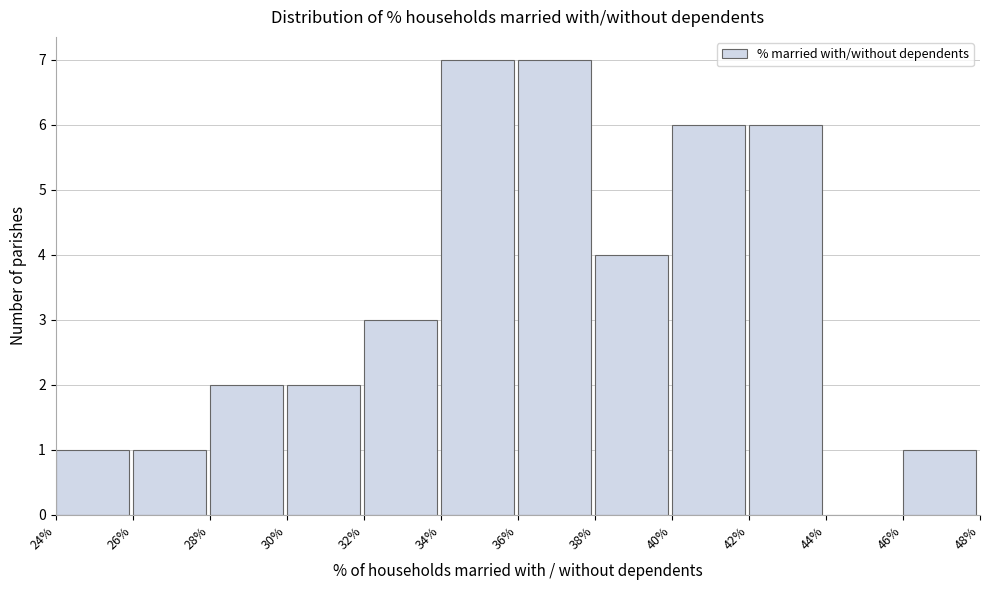

Reading left to right, list every bar in this chart as the range it spans on the x-axis followed by its height. The values are not printed on the chart, so give them approximately, as read against the axis.

24% to 26%: 1
26% to 28%: 1
28% to 30%: 2
30% to 32%: 2
32% to 34%: 3
34% to 36%: 7
36% to 38%: 7
38% to 40%: 4
40% to 42%: 6
42% to 44%: 6
44% to 46%: 0
46% to 48%: 1